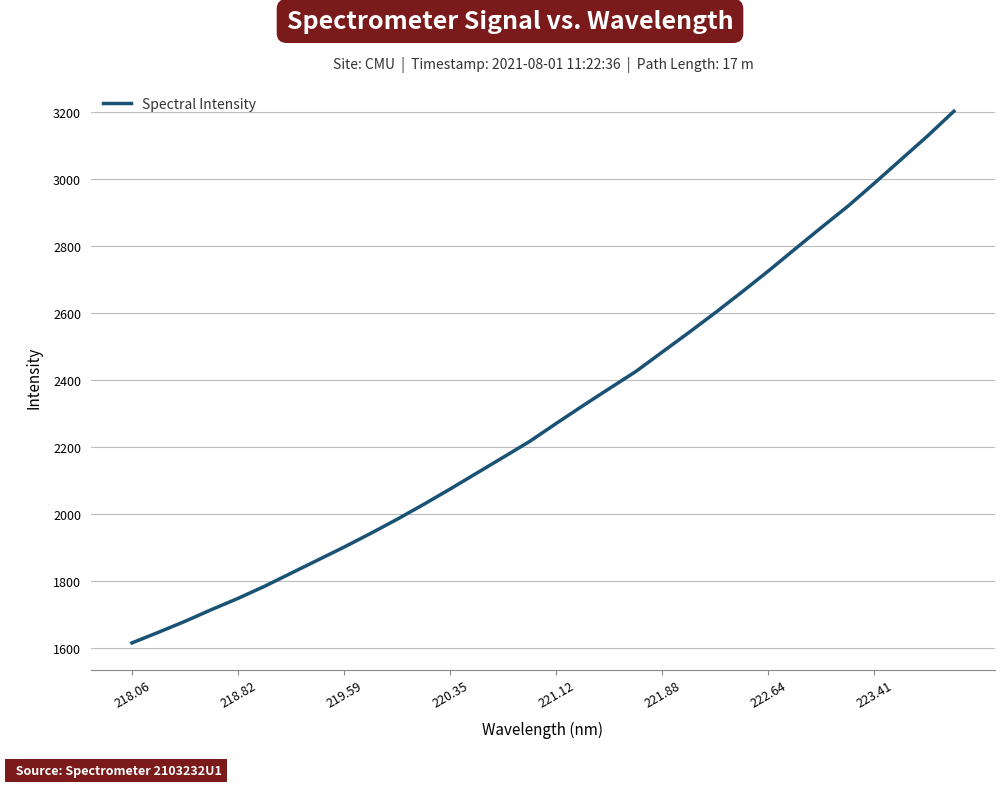

What is the difference between the maximum and minimum values?

1587.9